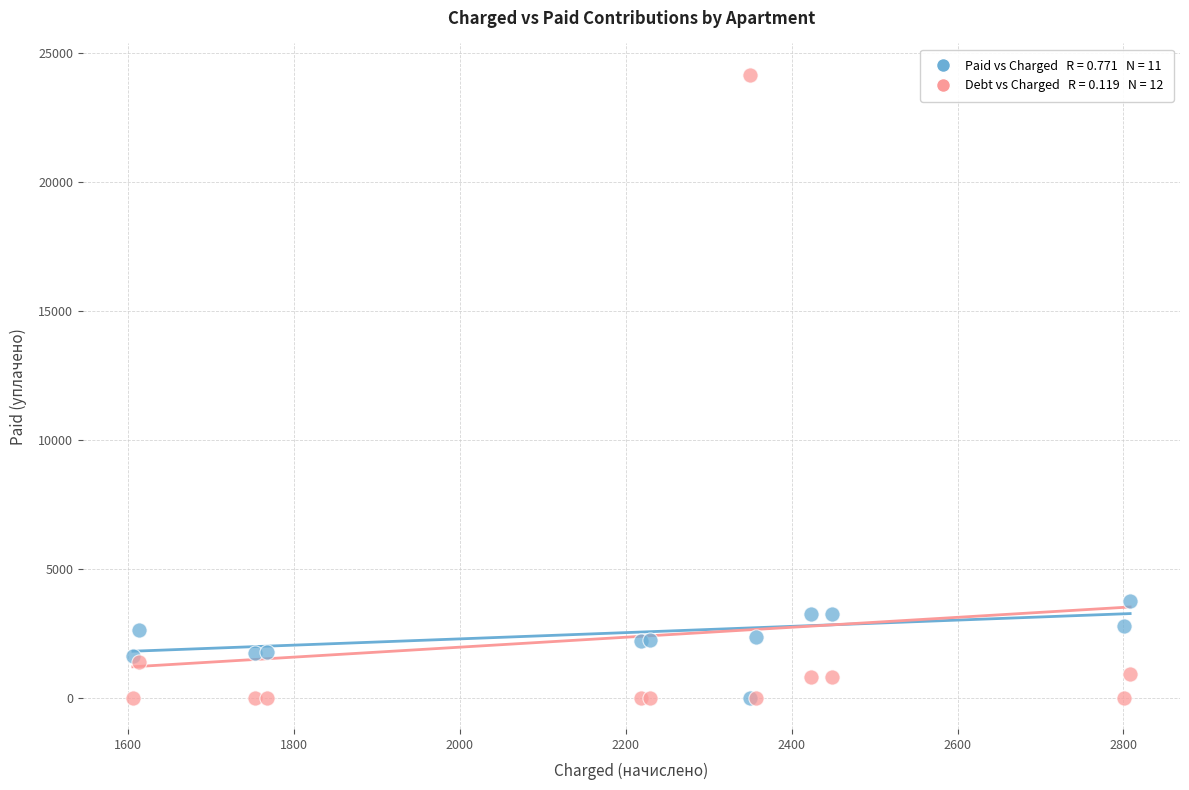

Across all series, what Y value is closest to 12085?

3744.2